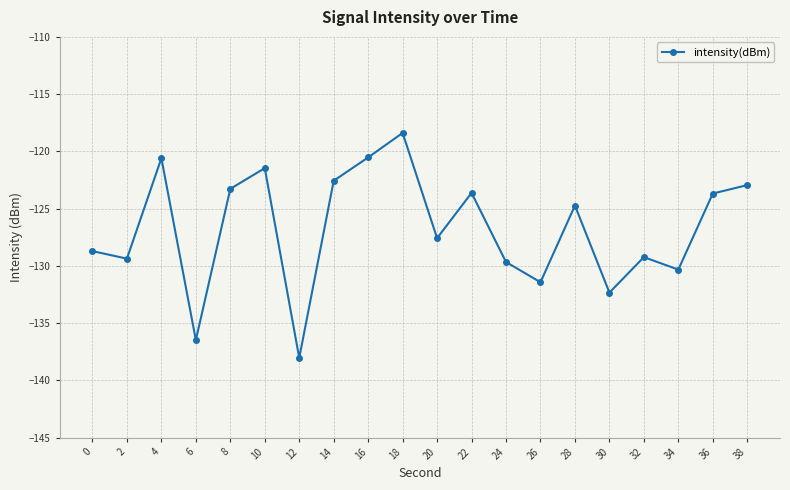

What value does the data have at 12?

-138.0